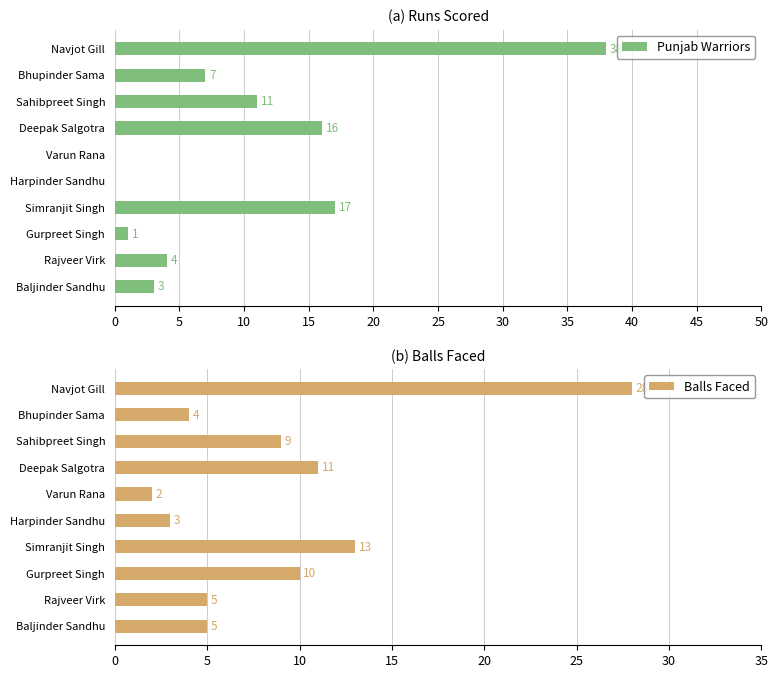

What is the value of the Punjab Warriors bar at the 3rd from the left?

11